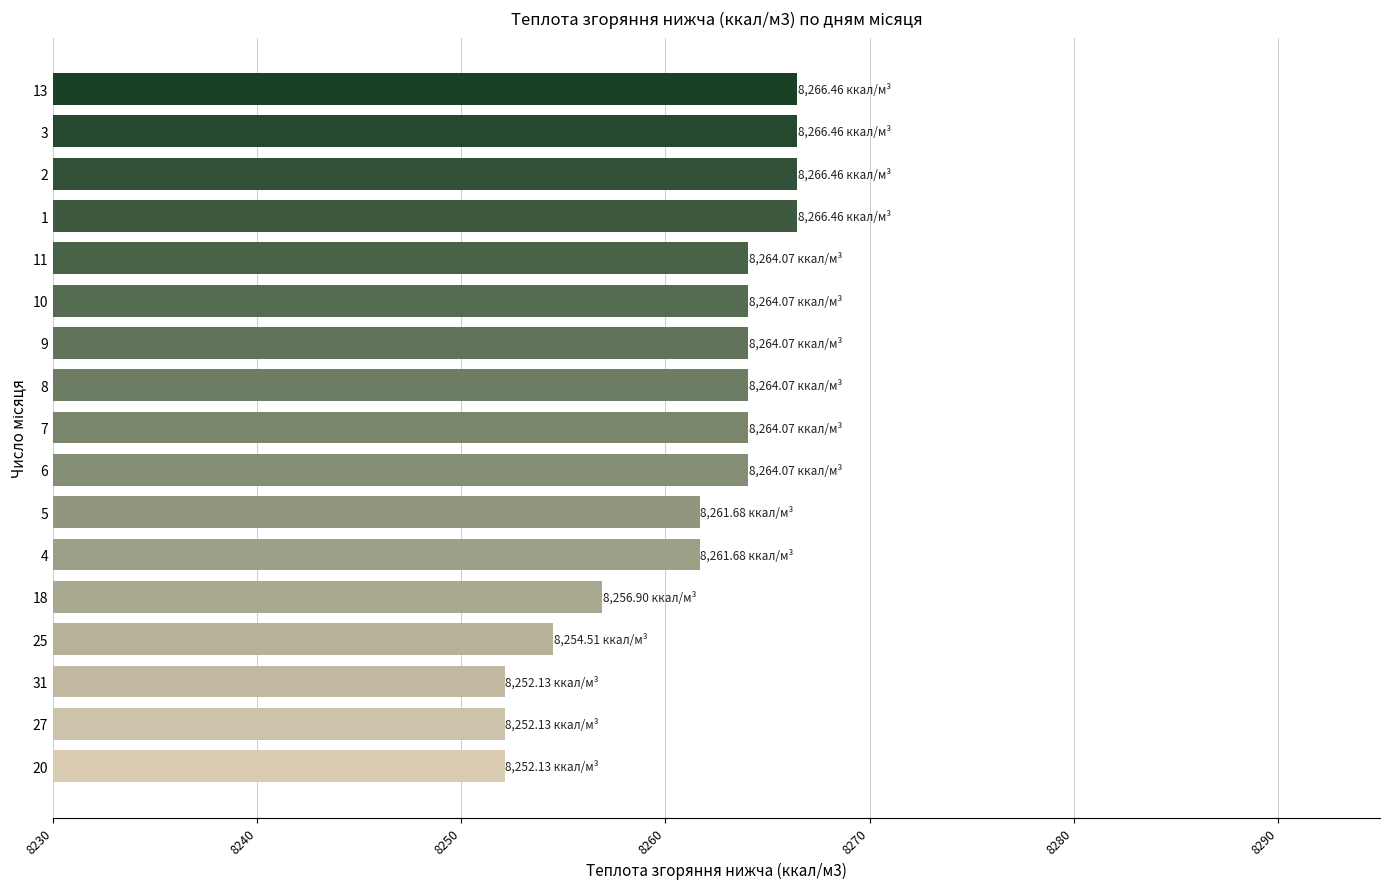

What is the difference between the maximum and minimum values?

14.3